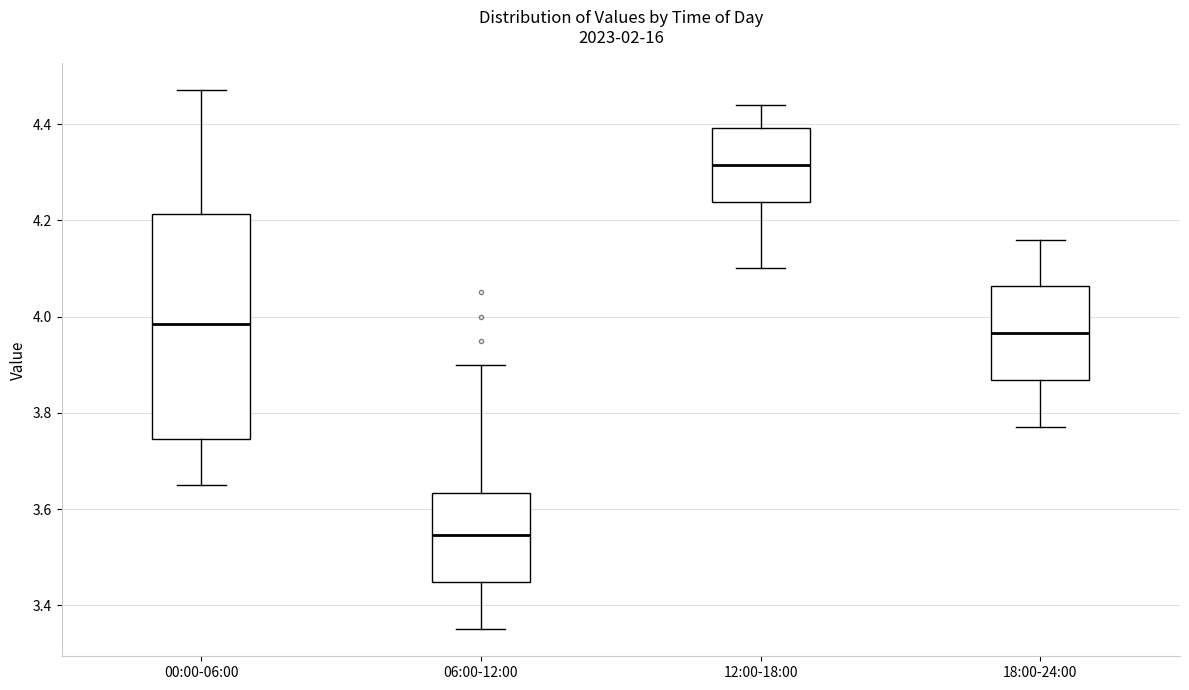

Where does the lower whisker of the box for 12:00-18:00 end on the y-axis? The values are not printed on the chart, so give them approximately, as read against the axis.

4.10